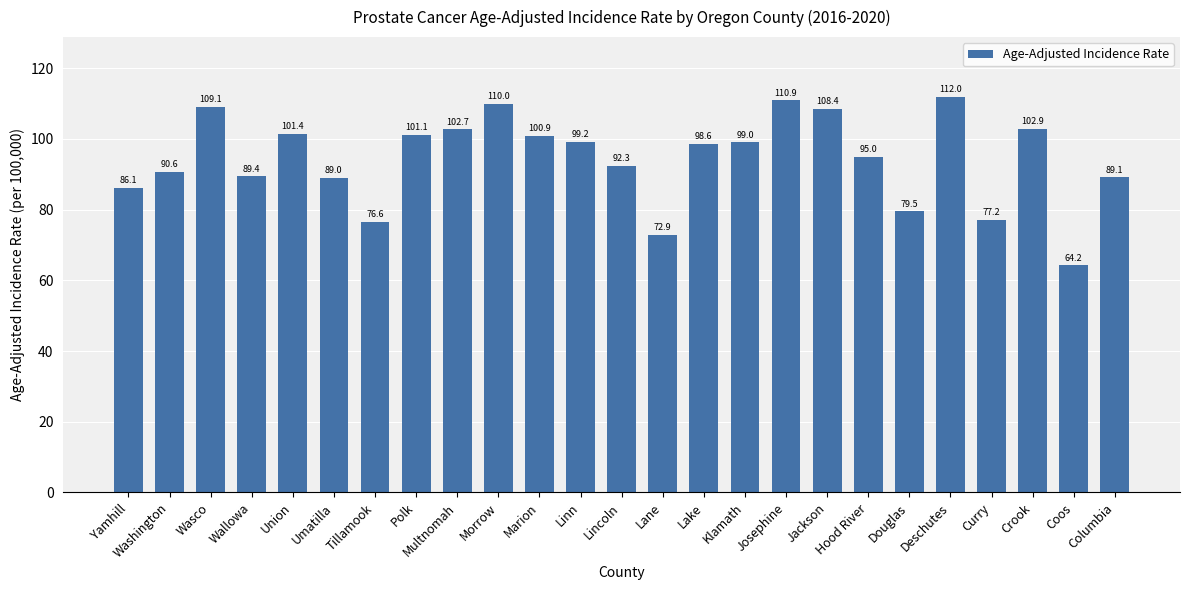

What is the sum of all values?

2358.1